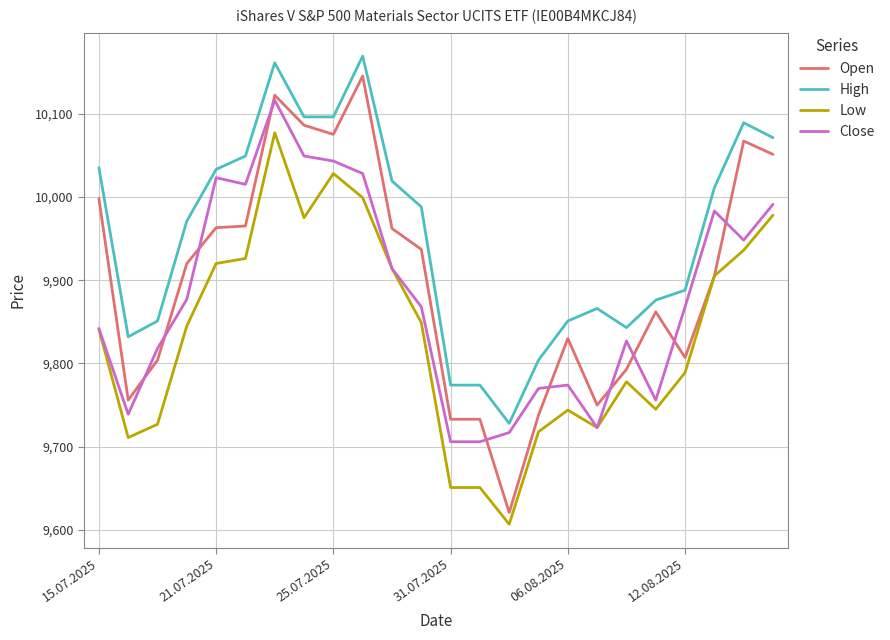

What is the smallest value displayed?

9607